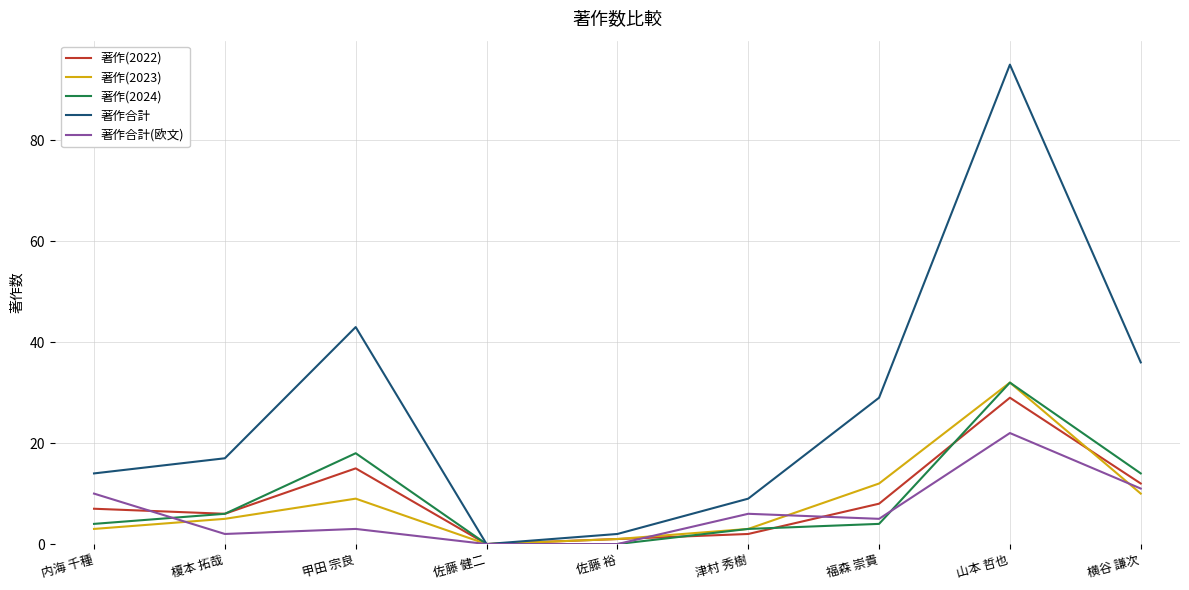

At which category is the sum across all series the highest?

山本 哲也